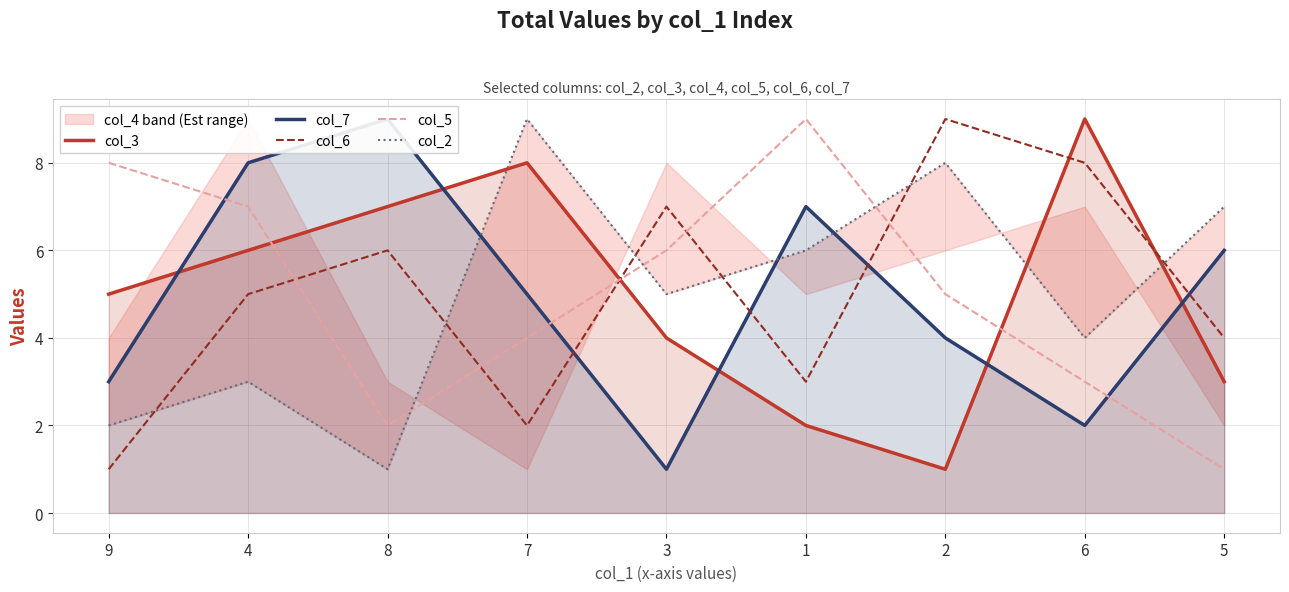

At 4, list the series in order from smallest to largest.

col_2, col_6, col_3, col_5, col_7